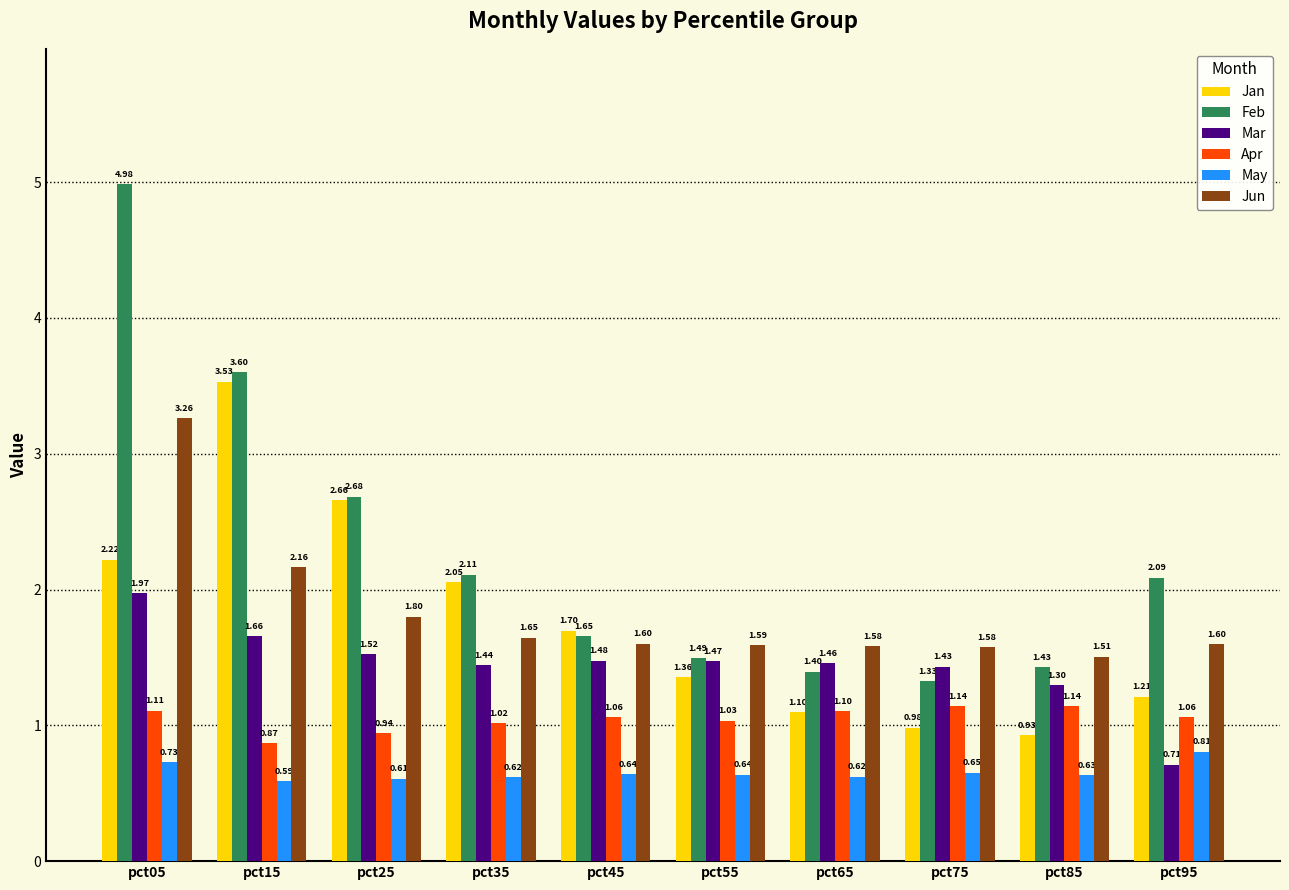

How many data points does each series have?

10